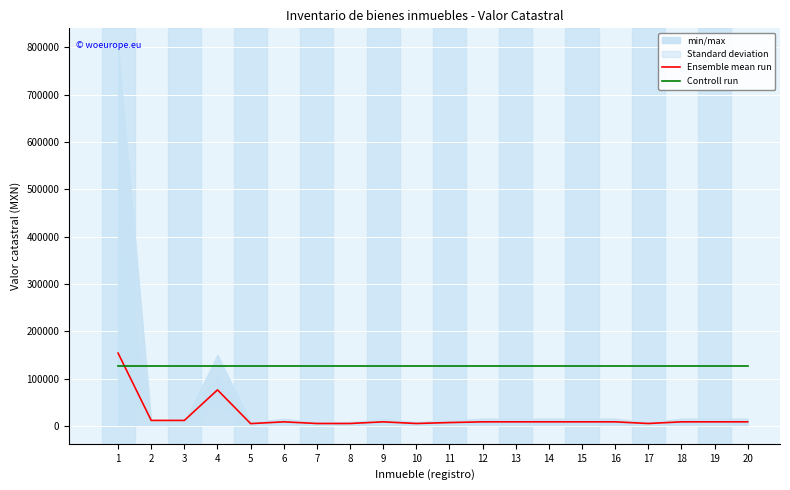

What is the total value across all series at 13?

135999.8